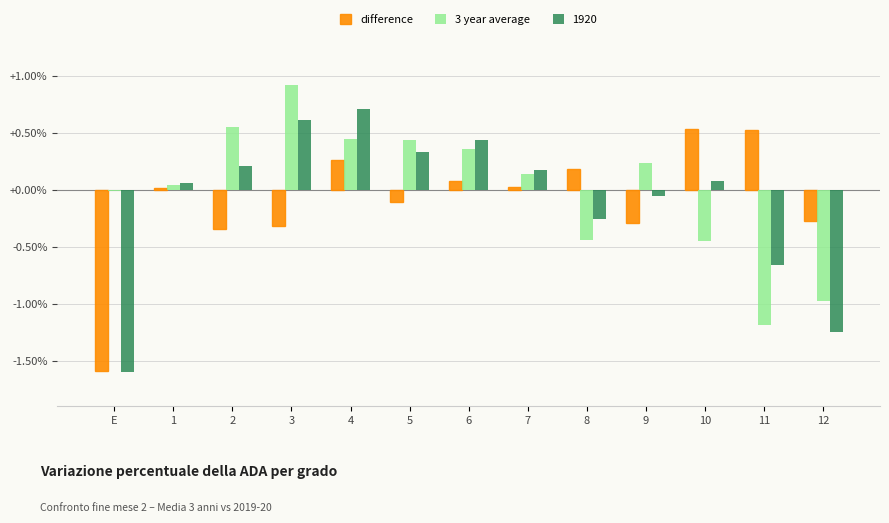

The value of 1920 at 5 is 0.2. True or false?

False